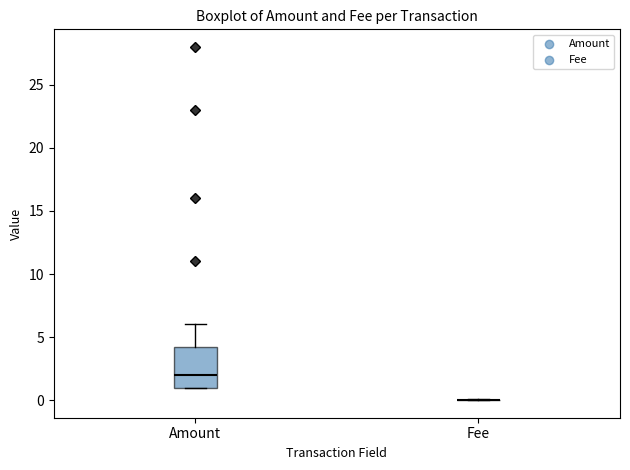

Reading left to right, transcribe this box plot: for each box, give where its median line is, the range the box spans, and where its two whiskers end, as read against the y-axis. The values are not printed on the chart, so give them approximately, as read against the axis.

Amount: median 2.0, box 1.0 to 4.5, whiskers 1.0 to 6.0
Fee: box collapsed to a line at 0.0, whiskers 0.0 to 0.0